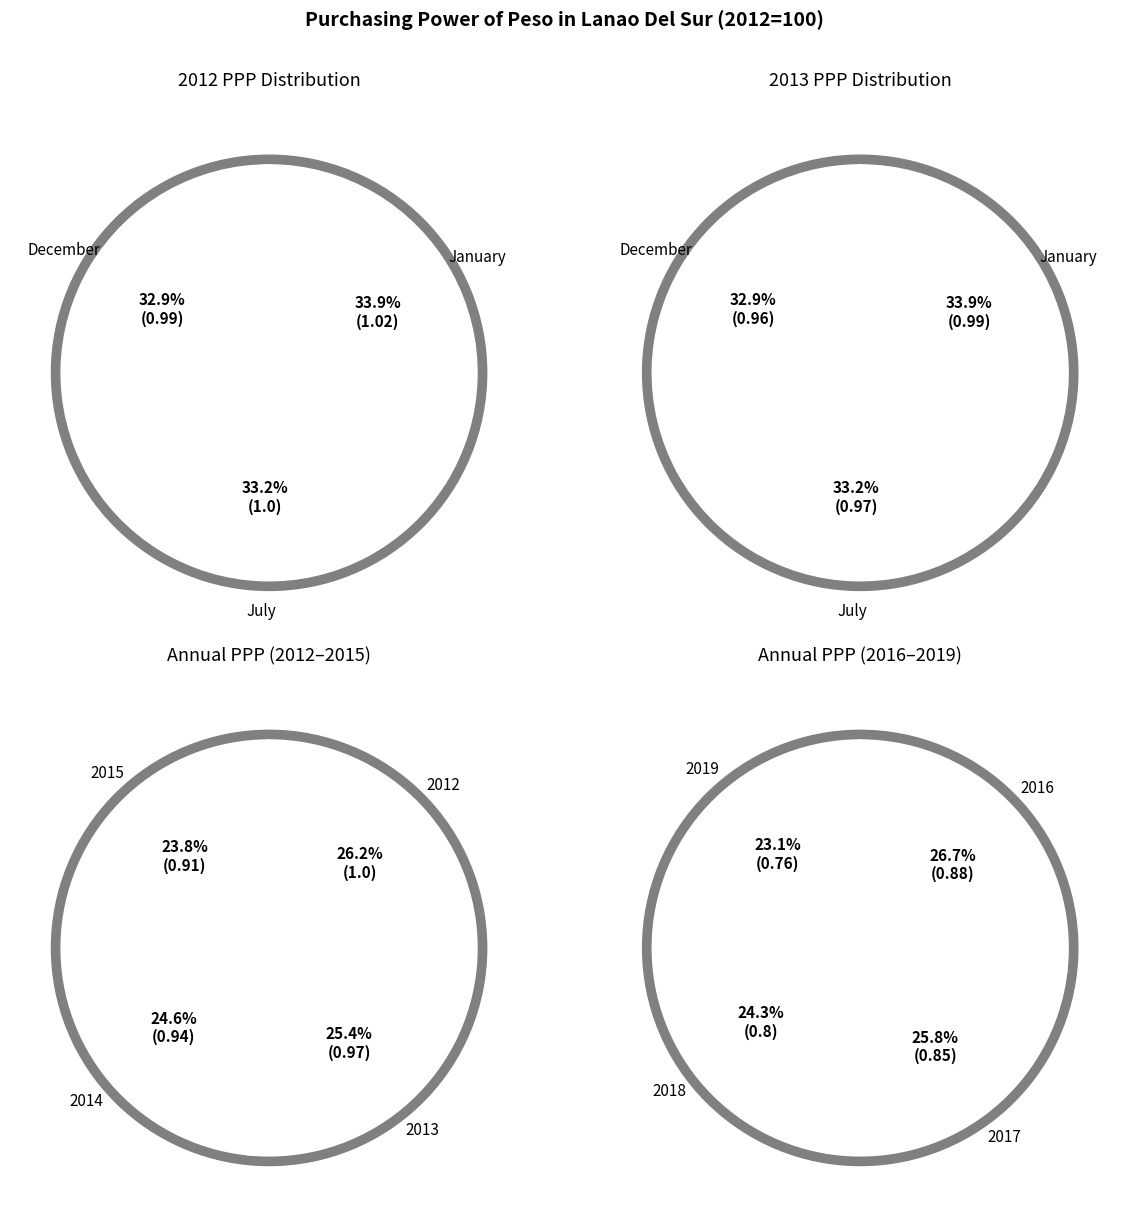

Which slice is the largest?

2012